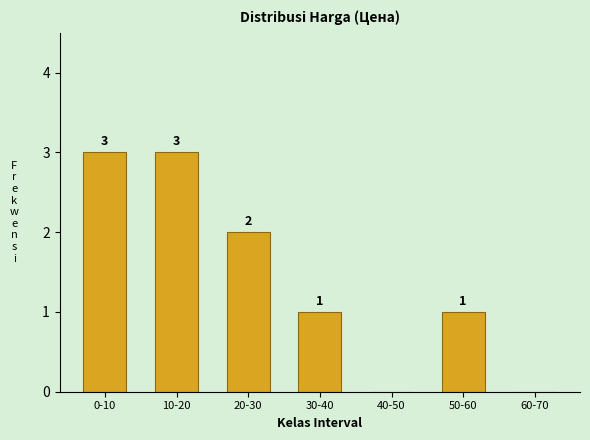

Reading left to right, transcribe all the data shown in this chart.

0-10=3	10-20=3	20-30=2	30-40=1	40-50=0	50-60=1	60-70=0